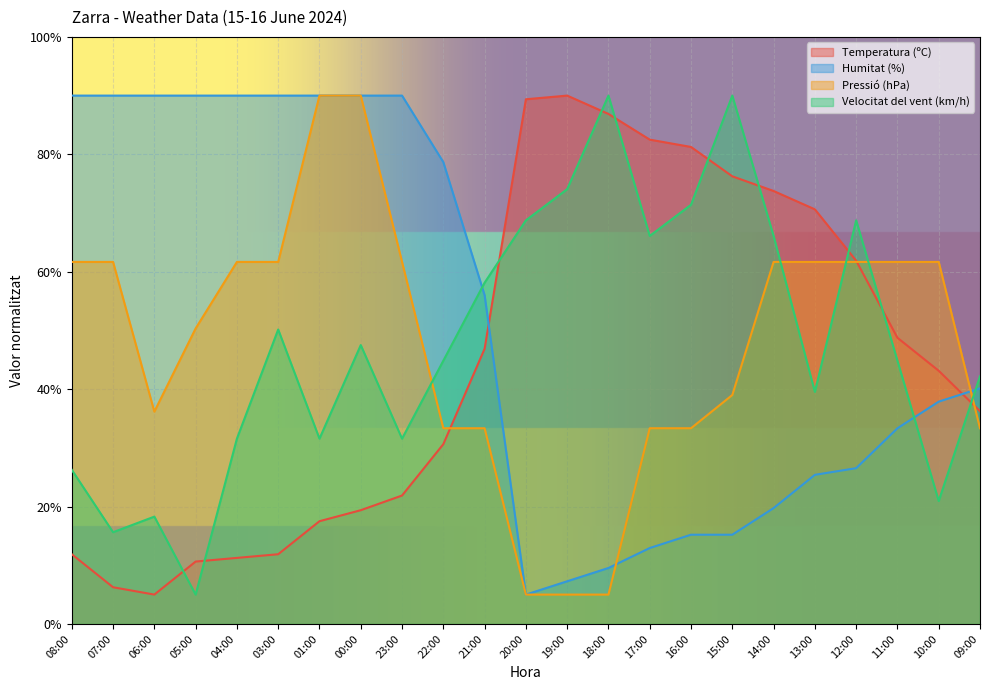

Is it true that Velocitat del vent (km/h) equals 5.0 at 05:00?

True